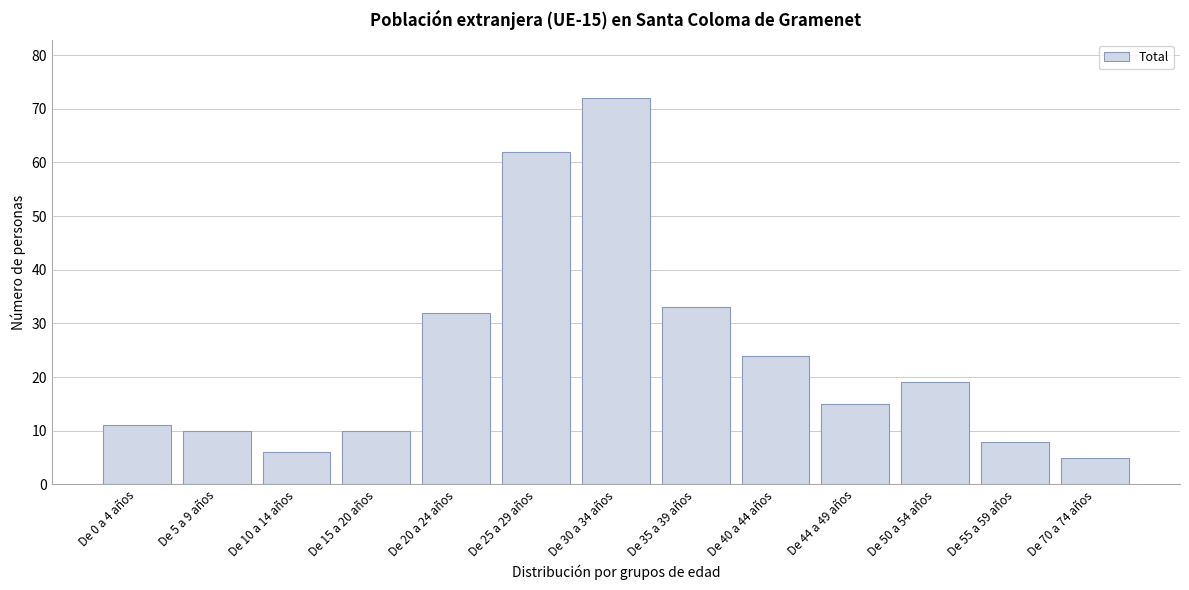

Reading right to left, what are all the values shown in this chart?

De 70 a 74 años=5	De 55 a 59 años=8	De 50 a 54 años=19	De 44 a 49 años=15	De 40 a 44 años=24	De 35 a 39 años=33	De 30 a 34 años=72	De 25 a 29 años=62	De 20 a 24 años=32	De 15 a 20 años=10	De 10 a 14 años=6	De 5 a 9 años=10	De 0 a 4 años=11